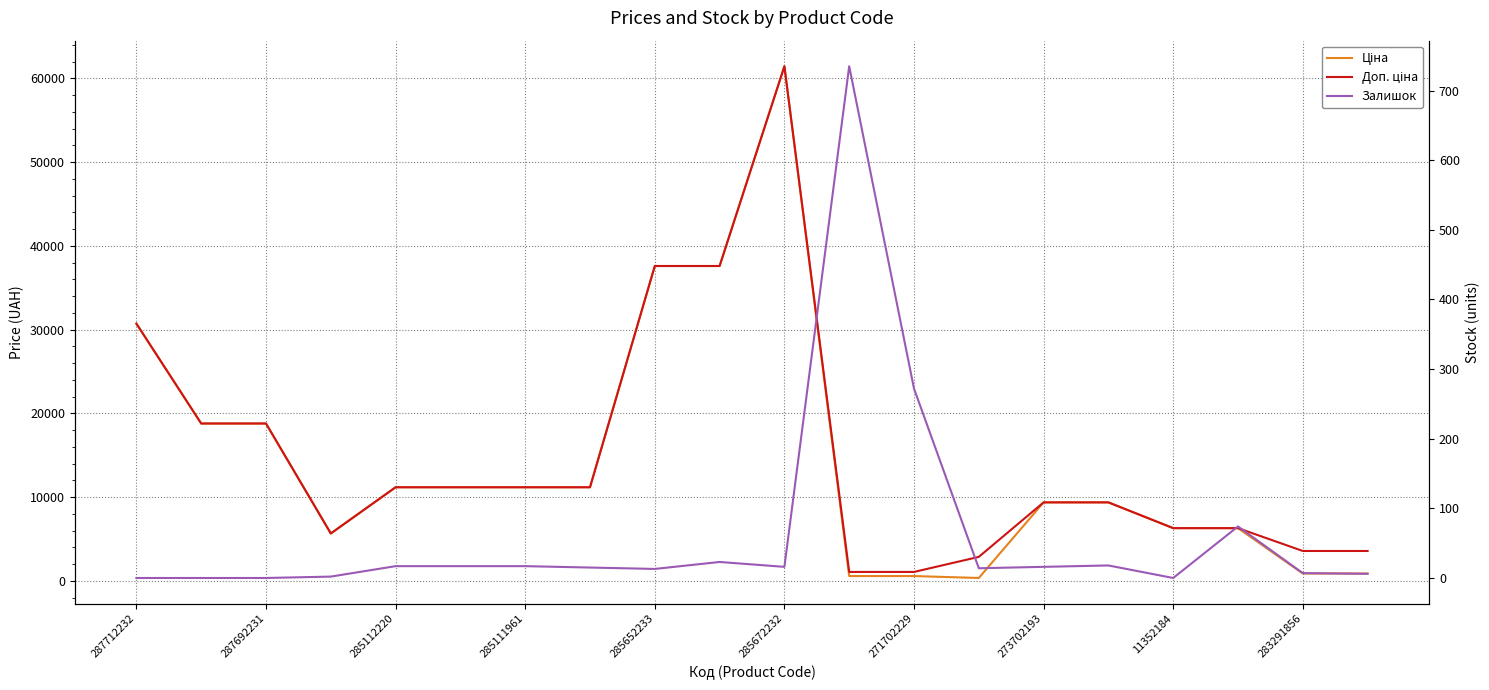

How many interior local valleys does the Доп. ціна series have?

1